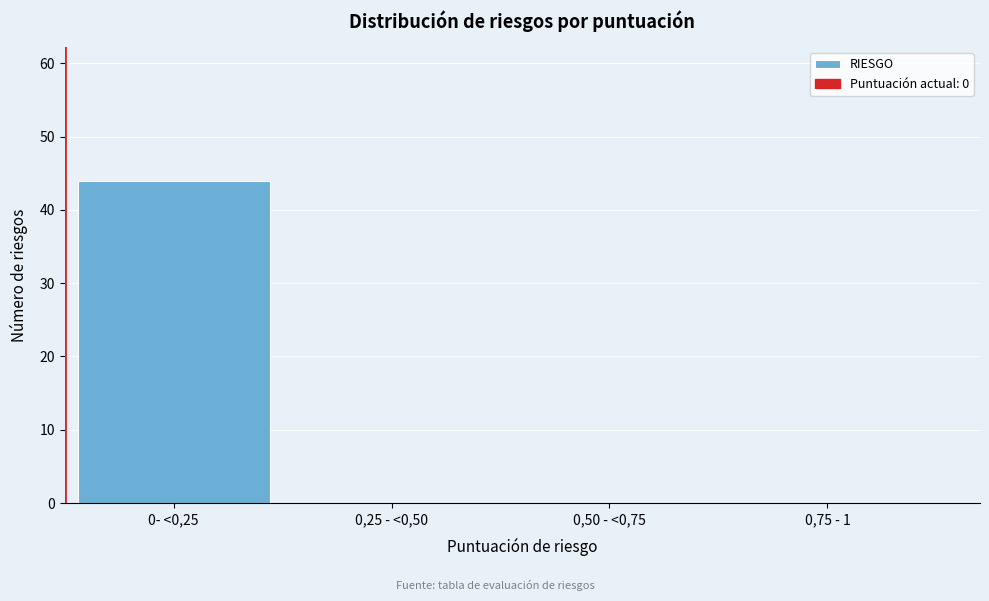

Reading left to right, list all the values displayed in this chart.

0- <0,25=44	0,25 - <0,50=0	0,50 - <0,75=0	0,75 - 1=0